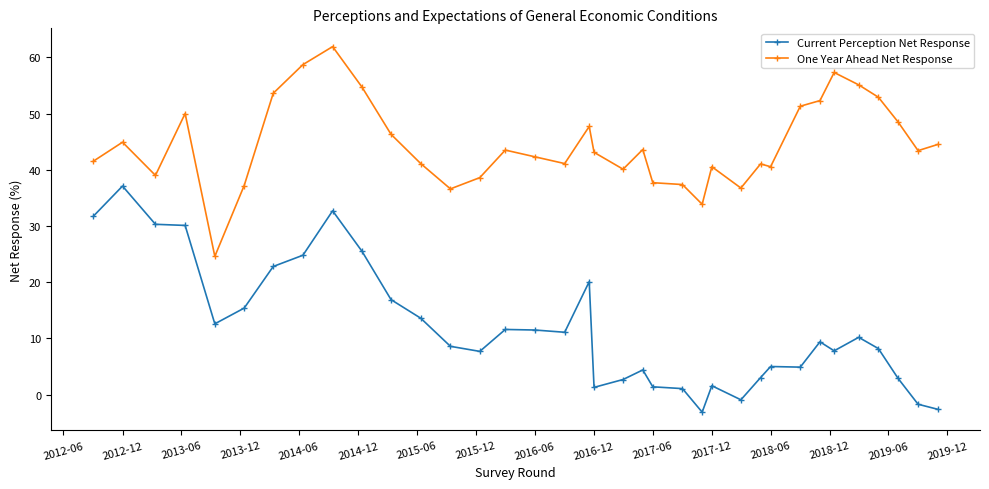

True or false: One Year Ahead Net Response has more than 1 interior local peaks.

True